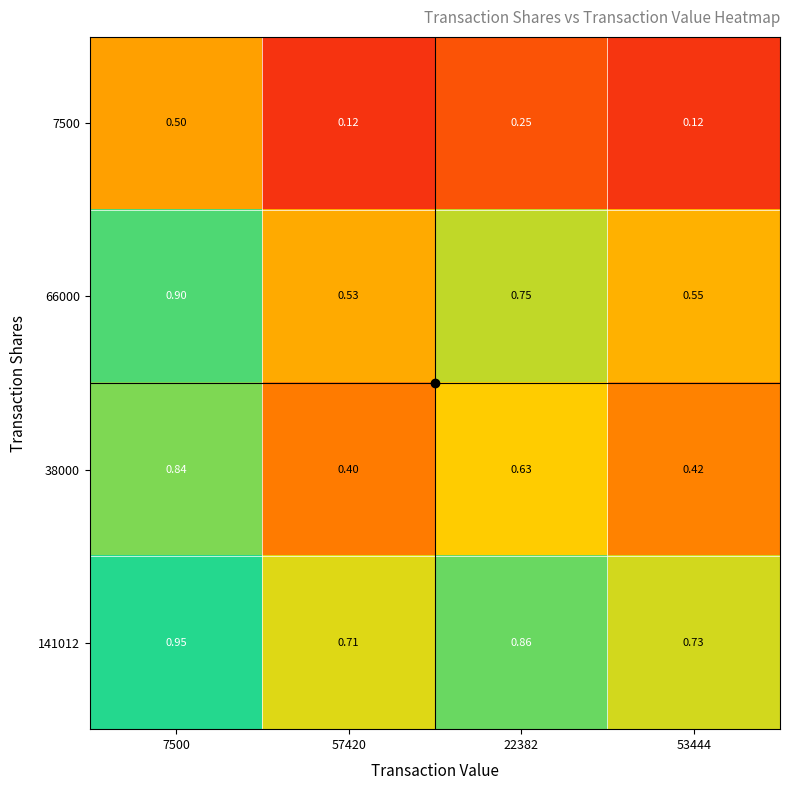

Rank the series at 22382 from highest to lowest value.

141012, 66000, 38000, 7500